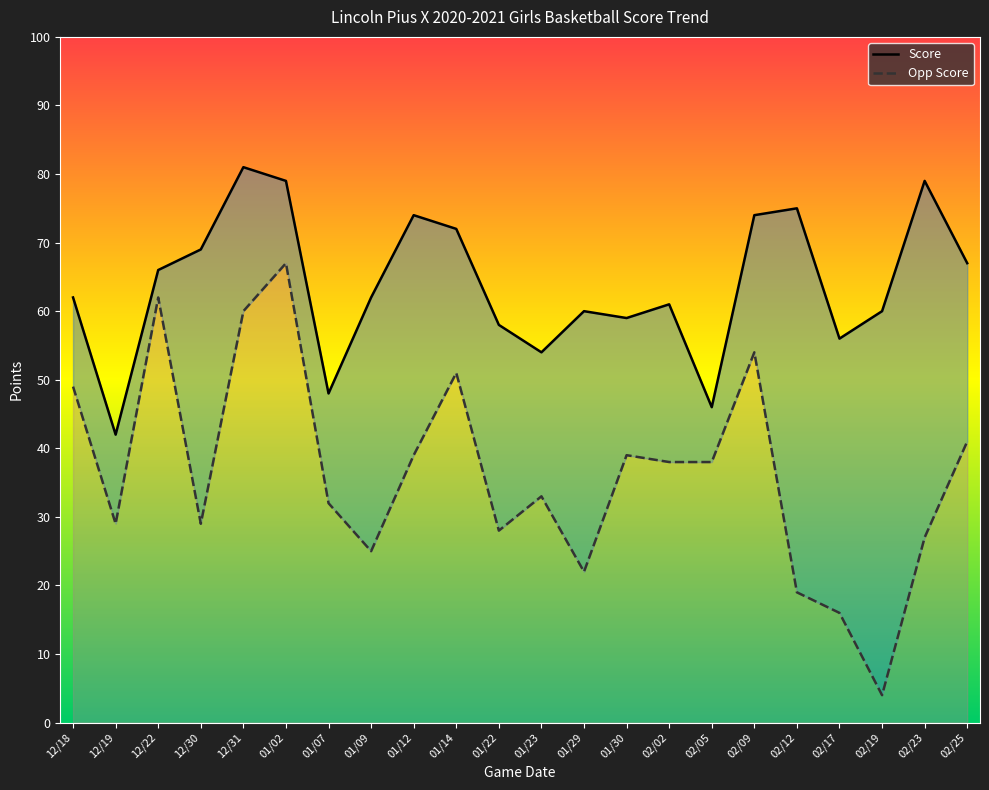

Count the number of categories in the chart.

22